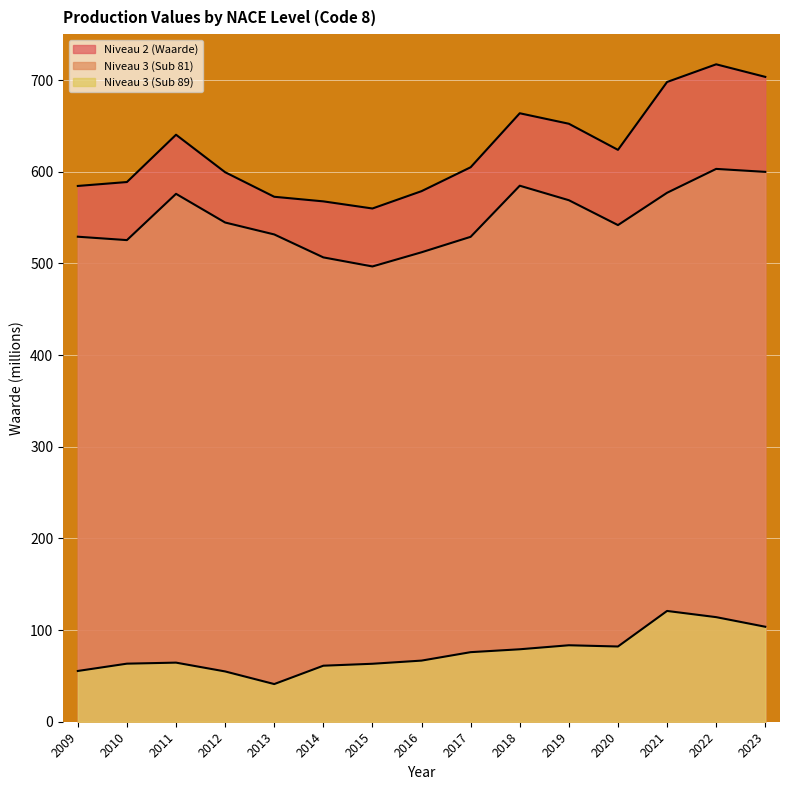

What is the spread (max minus min) of values at 2016?

512.1